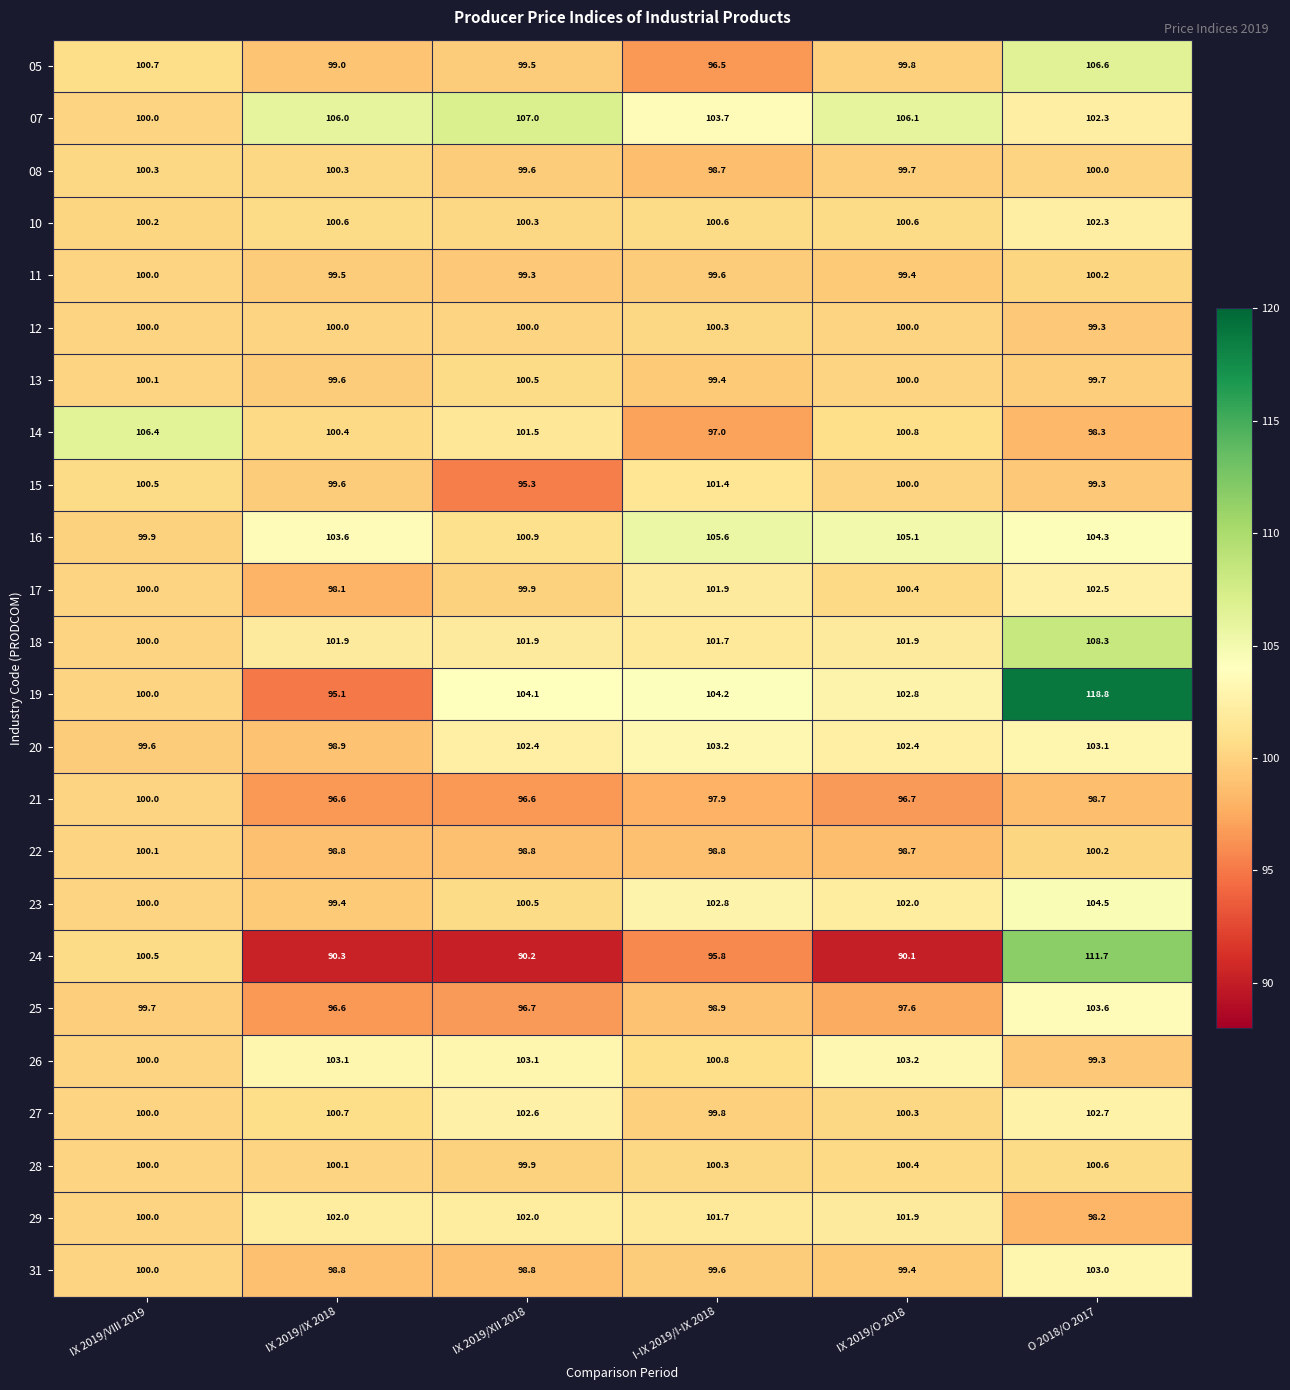

Which category has the highest value across all series?

O 2018/O 2017